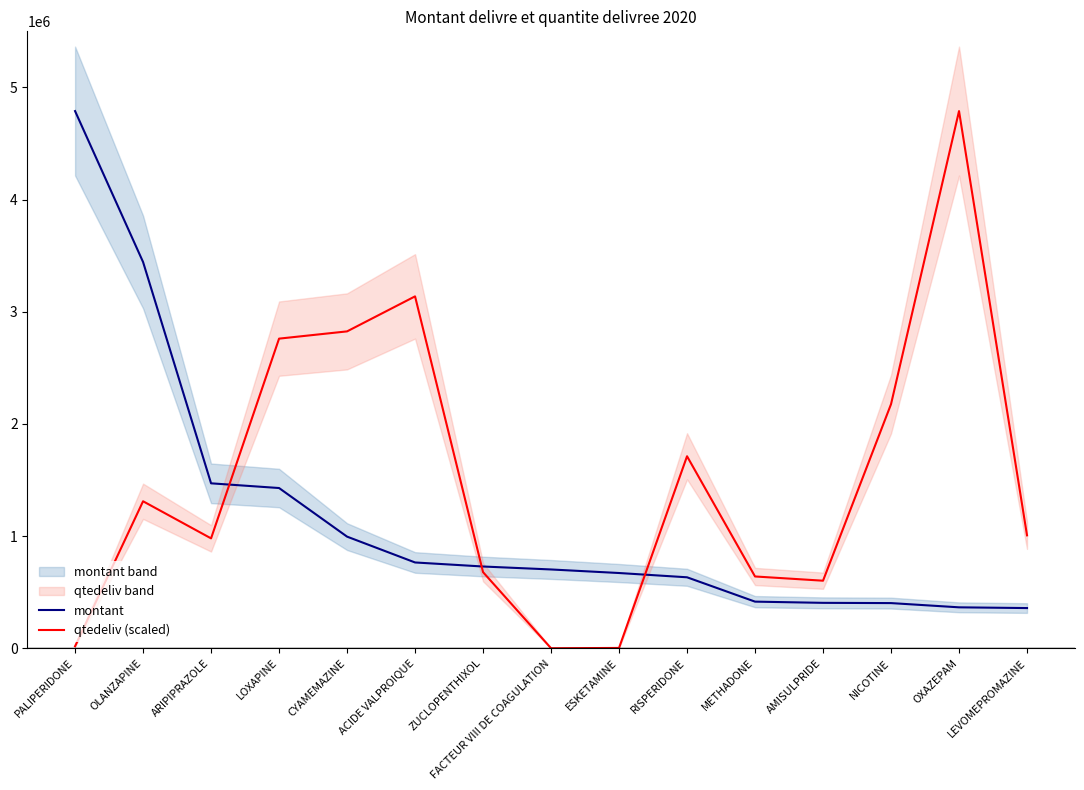

Reading left to right, extract all data points from this chart.

montant: PALIPERIDONE=4789140.4	OLANZAPINE=3443609.3	ARIPIPRAZOLE=1470702.7	LOXAPINE=1428772.7	CYAMEMAZINE=995556.6	ACIDE VALPROIQUE=765200.7	ZUCLOPENTHIXOL=729163.8	FACTEUR VIII DE COAGULATION=702816.0	ESKETAMINE=671139.0	RISPERIDONE=633047.1	METHADONE=416006.4	AMISULPRIDE=405221.8	NICOTINE=403018.5	OXAZEPAM=365273.0	LEVOMEPROMAZINE=358665.9
qtedeliv (scaled): PALIPERIDONE=18237.6	OLANZAPINE=1310738.1	ARIPIPRAZOLE=979915.4	LOXAPINE=2760517.0	CYAMEMAZINE=2825191.3	ACIDE VALPROIQUE=3137370.7	ZUCLOPENTHIXOL=678942.0	FACTEUR VIII DE COAGULATION=458.9	ESKETAMINE=3185.0	RISPERIDONE=1712070.8	METHADONE=640339.6	AMISULPRIDE=602627.0	NICOTINE=2176285.0	OXAZEPAM=4789140.4	LEVOMEPROMAZINE=1006963.1